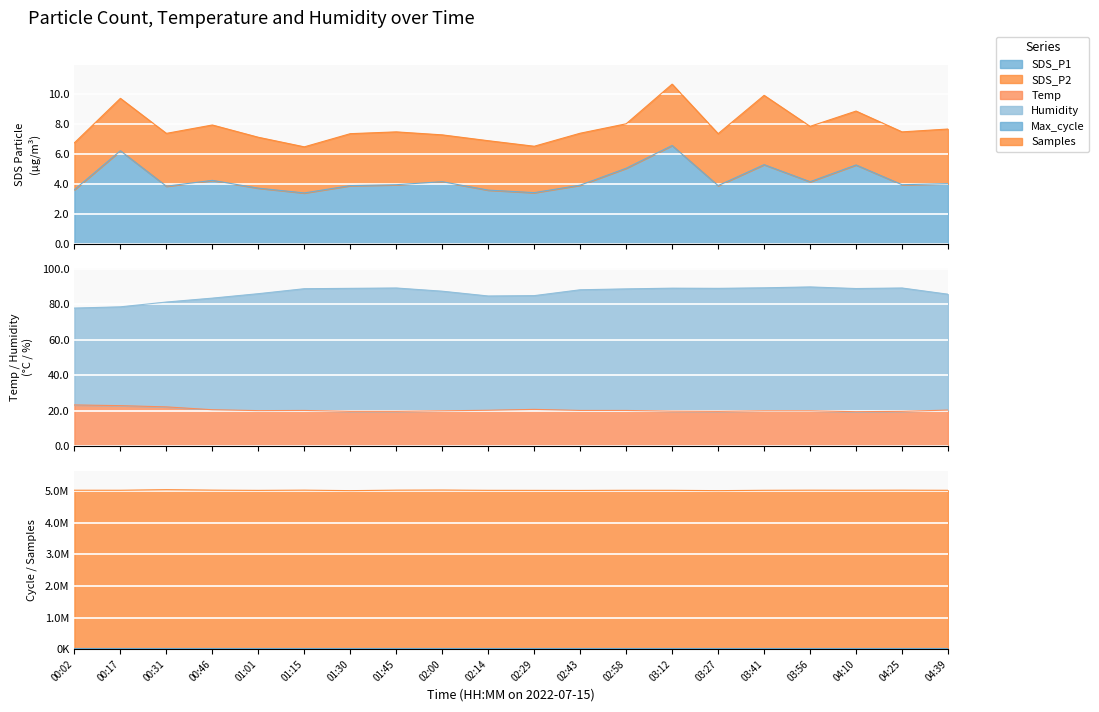

What is the sum of all Humidity values?

1727.2